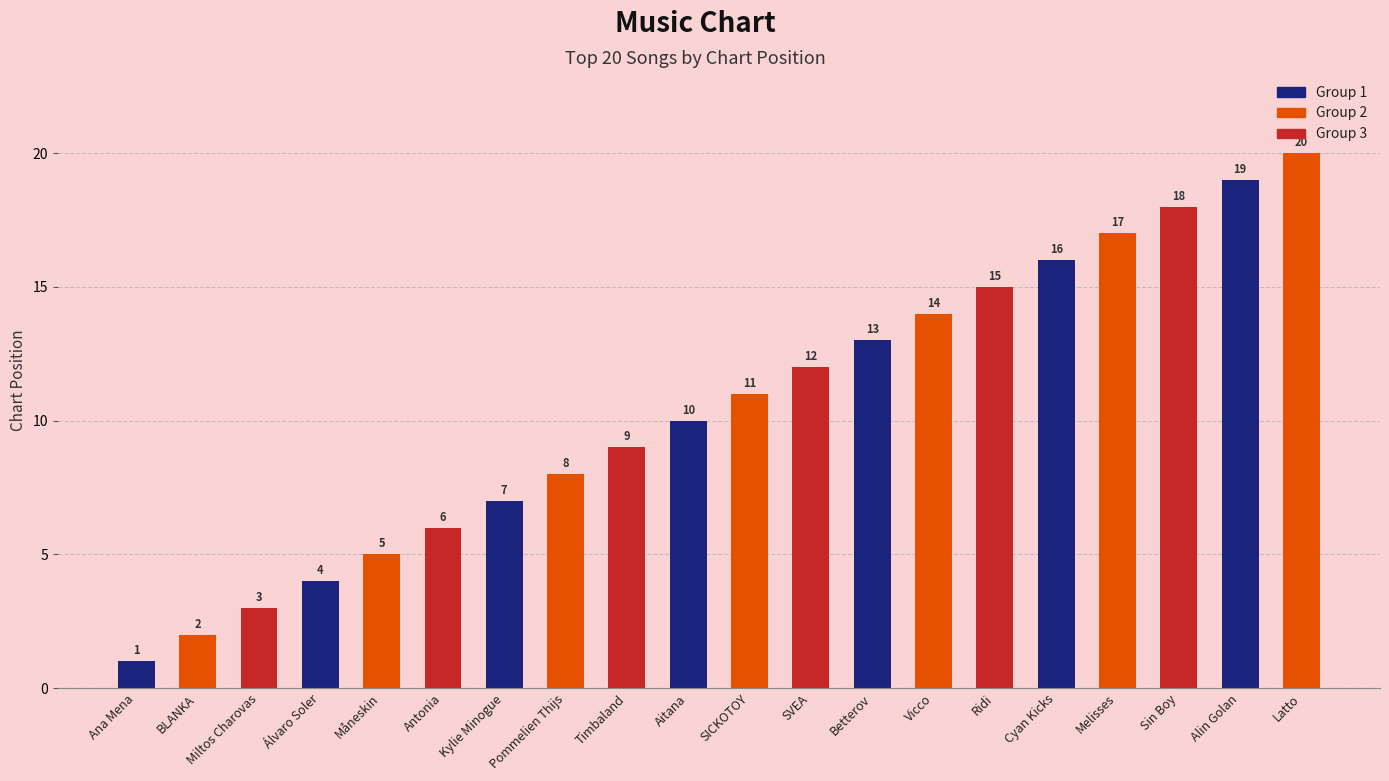

What is the change in value from Timbaland to Betterov?

+4